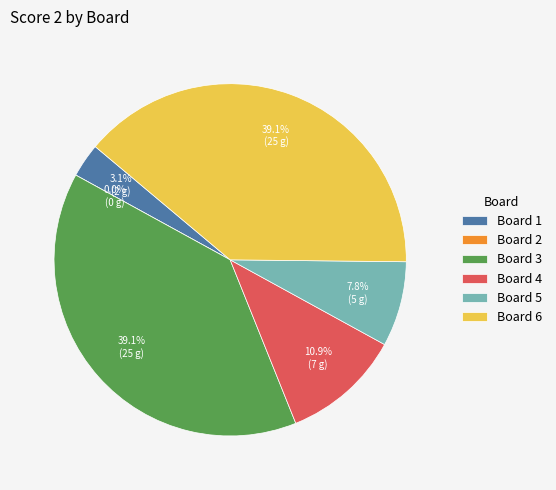

How many segments does this pie chart have?

6